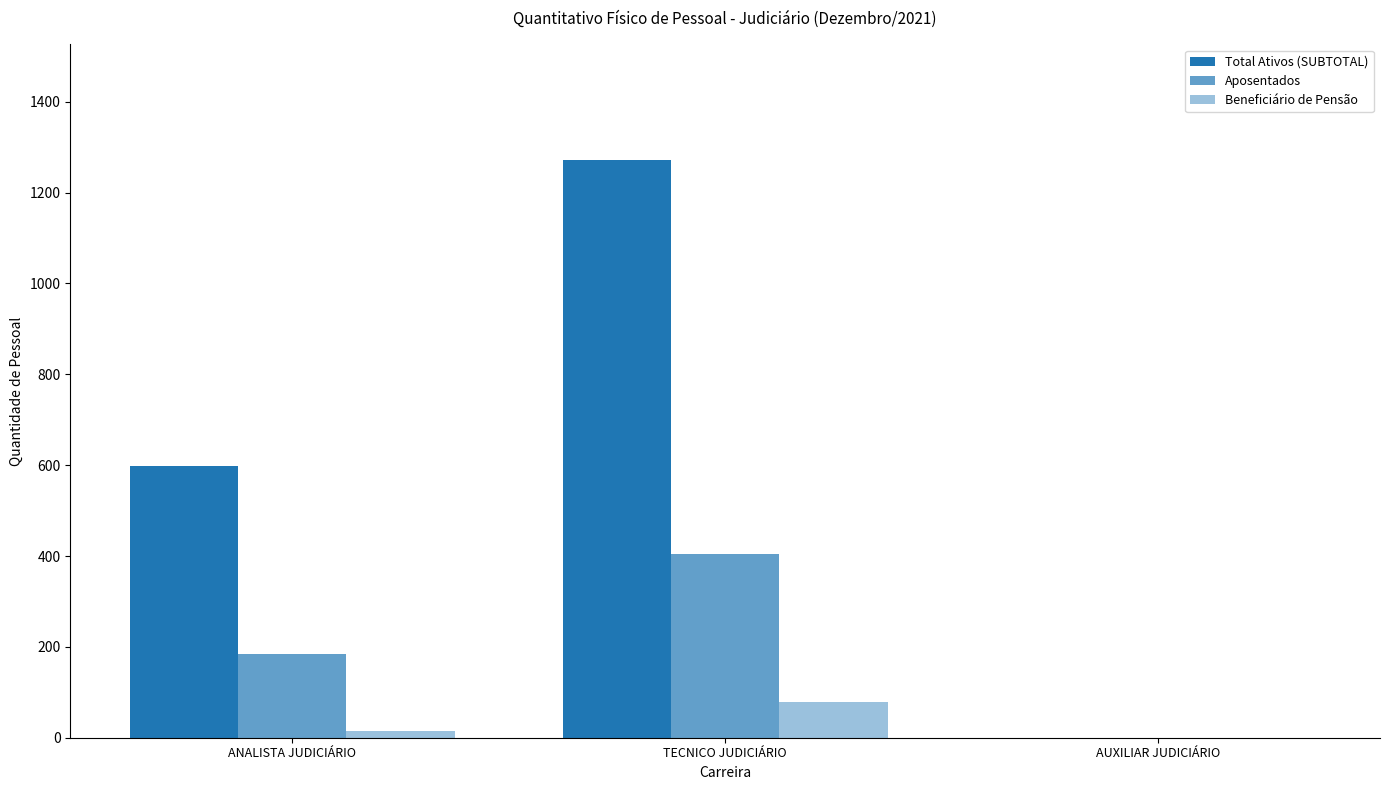

At how many categories does at least one series exceed 878?

1